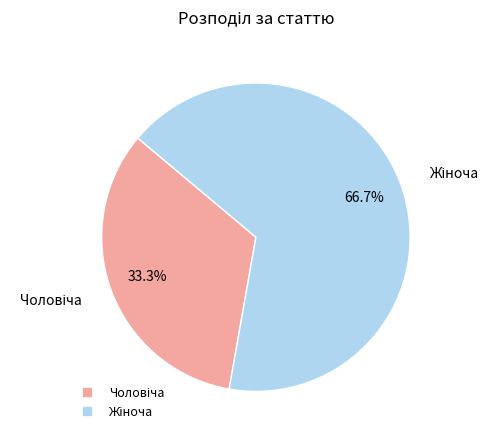

Does any single category account for the majority?

Yes